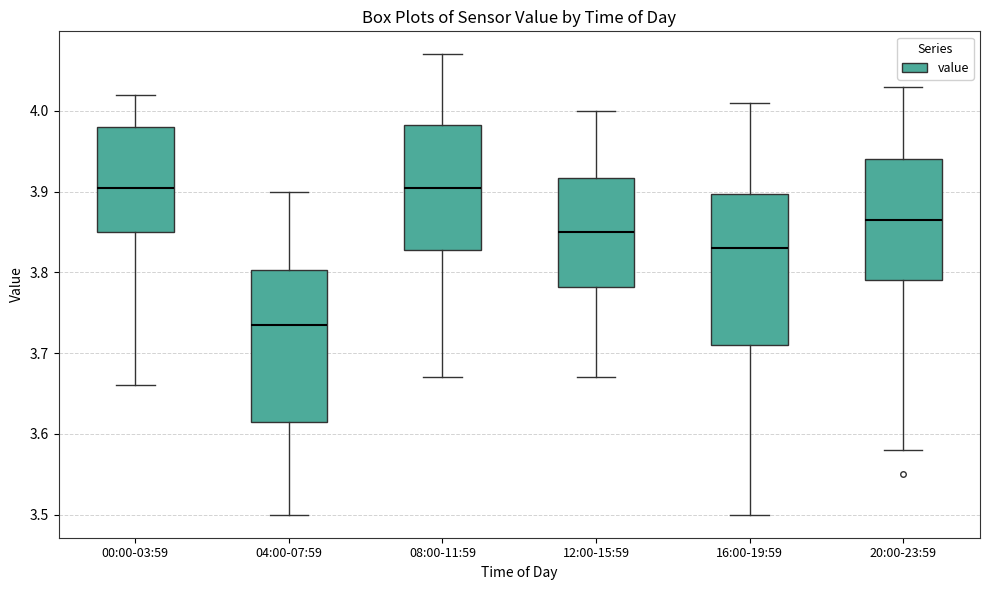

Where is the upper edge of the box for 04:00-07:59 on the y-axis? The values are not printed on the chart, so give them approximately, as read against the axis.

3.80